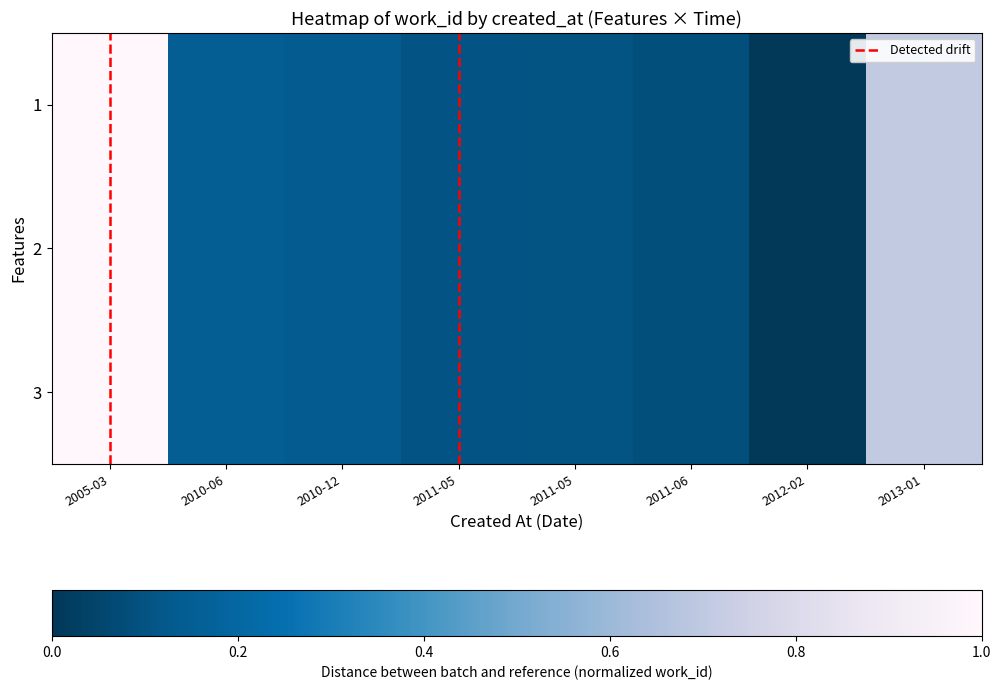

Reading left to right, list all the values displayed in this chart.

1: 2005-03=1.0	2010-06=0.2	2010-12=0.1	2011-05=0.1	2011-05=0.1	2011-06=0.1	2012-02=0.0	2013-01=0.7
2: 2005-03=1.0	2010-06=0.2	2010-12=0.1	2011-05=0.1	2011-05=0.1	2011-06=0.1	2012-02=0.0	2013-01=0.7
3: 2005-03=1.0	2010-06=0.2	2010-12=0.1	2011-05=0.1	2011-05=0.1	2011-06=0.1	2012-02=0.0	2013-01=0.7